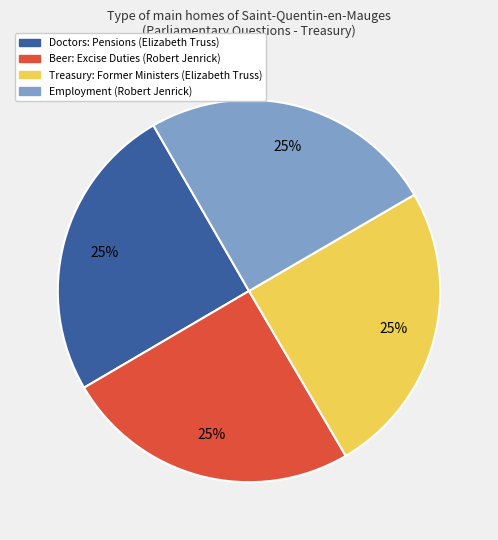

Is there any slice that represents more than half of the pie?

No